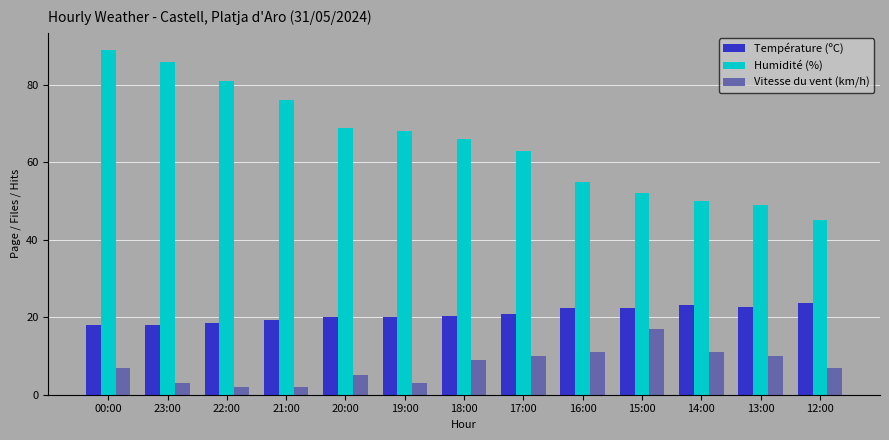

What position from the right is 23:00?

12